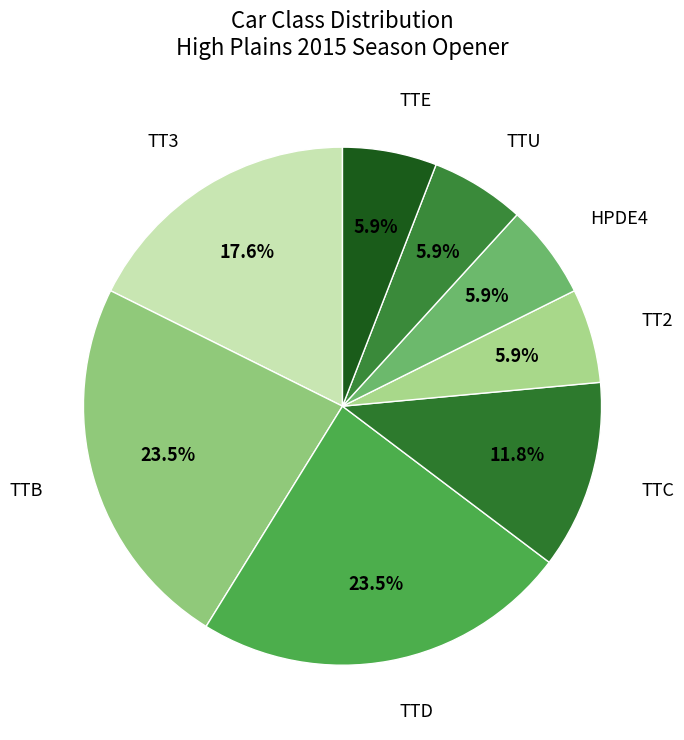

Count the number of slices in the pie.

8